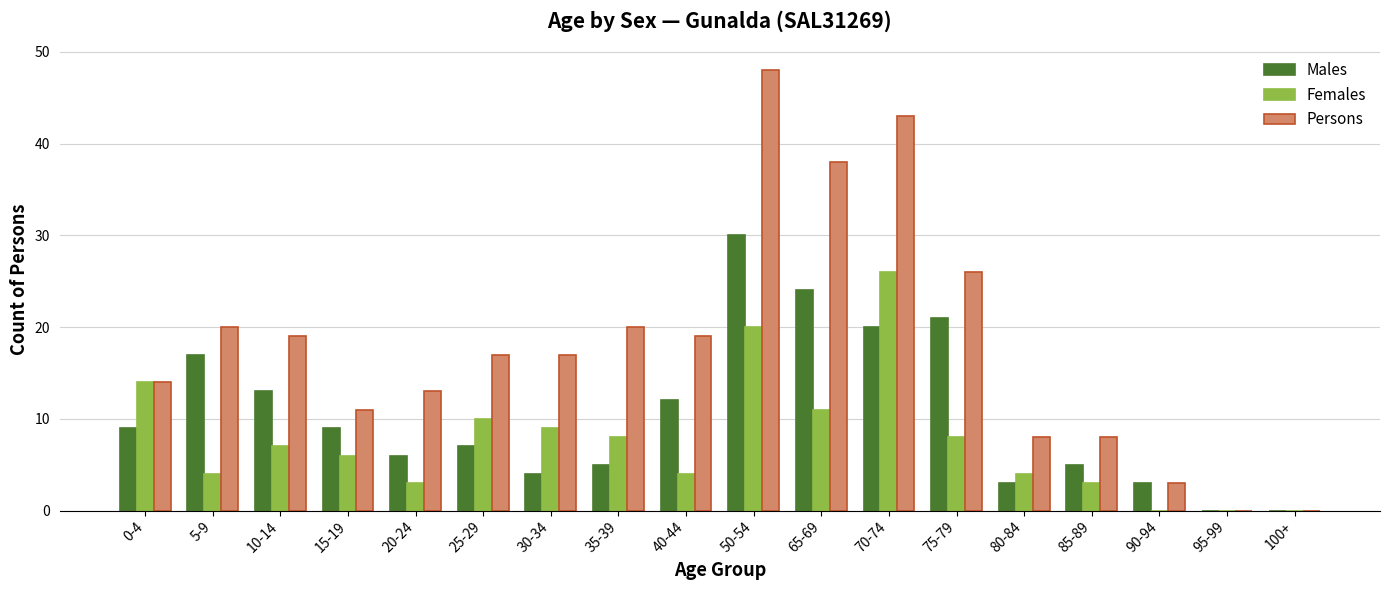

What is the maximum value shown in the chart?

48